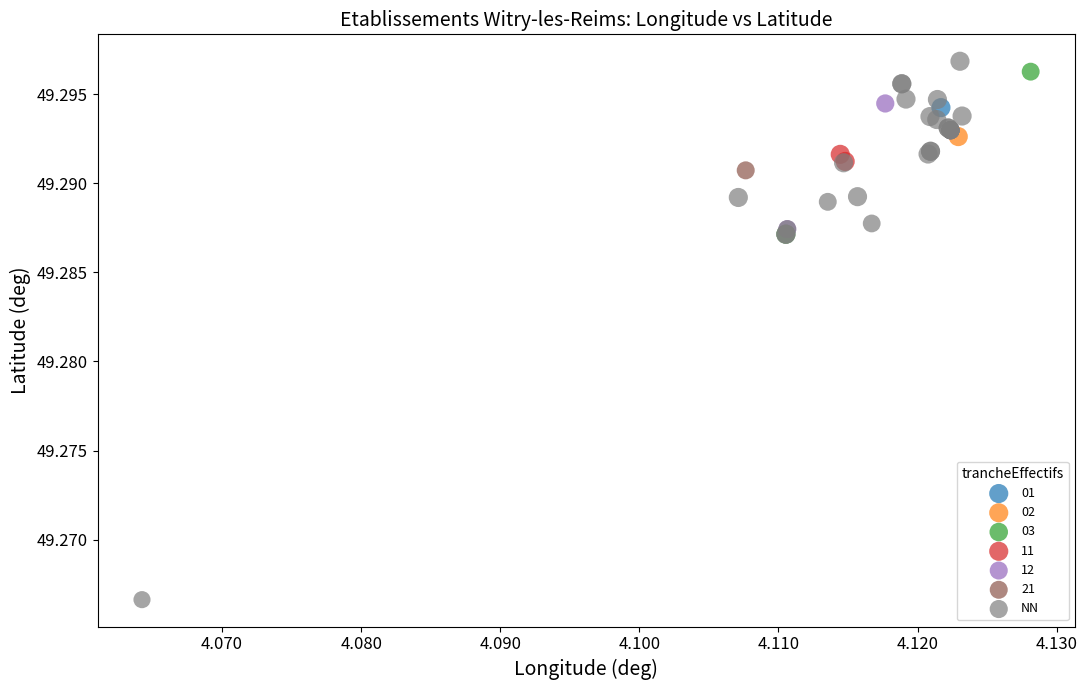

What are all the series names shown in the legend?

01, 02, 03, 11, 12, 21, NN